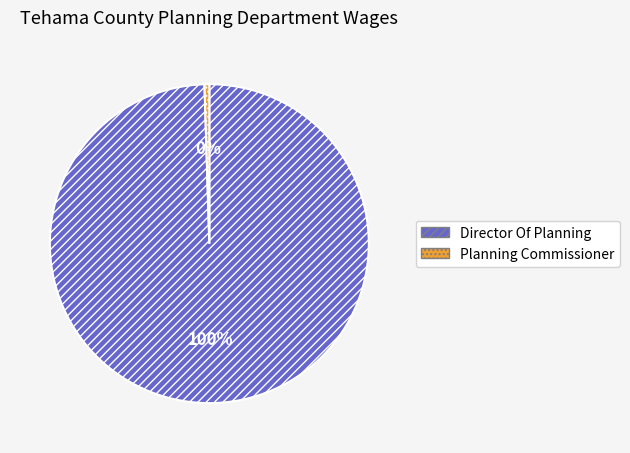

How many slices are in this pie chart?

2